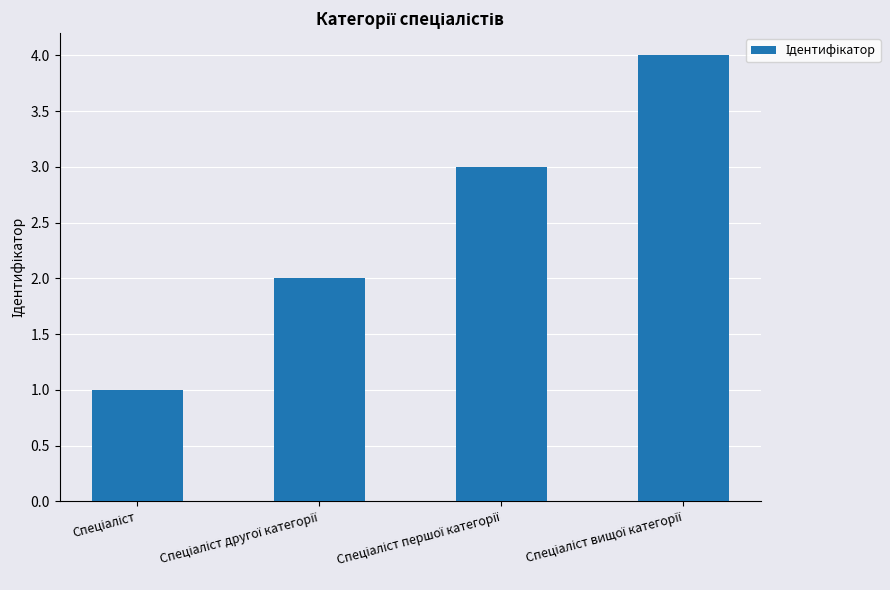

What is the difference between the maximum and minimum values?

3